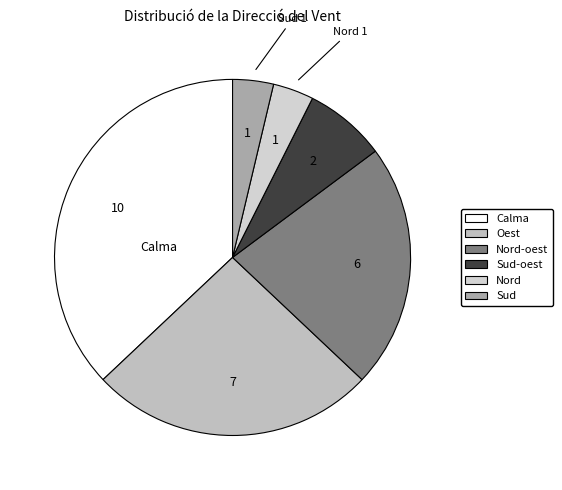

What is the ratio of the value at Sud-oest to the value at Oest?

0.3